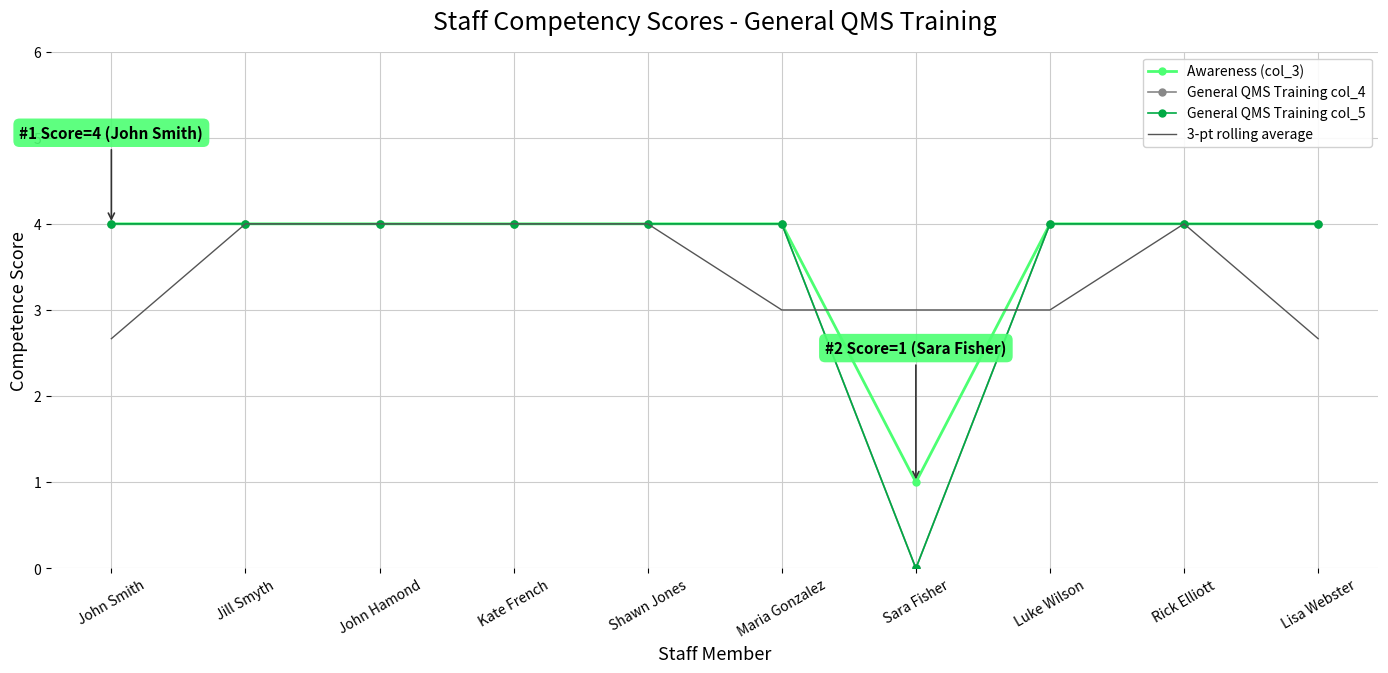

What is the value of the Awareness (col_3) point at the 8th from the left?

4.0